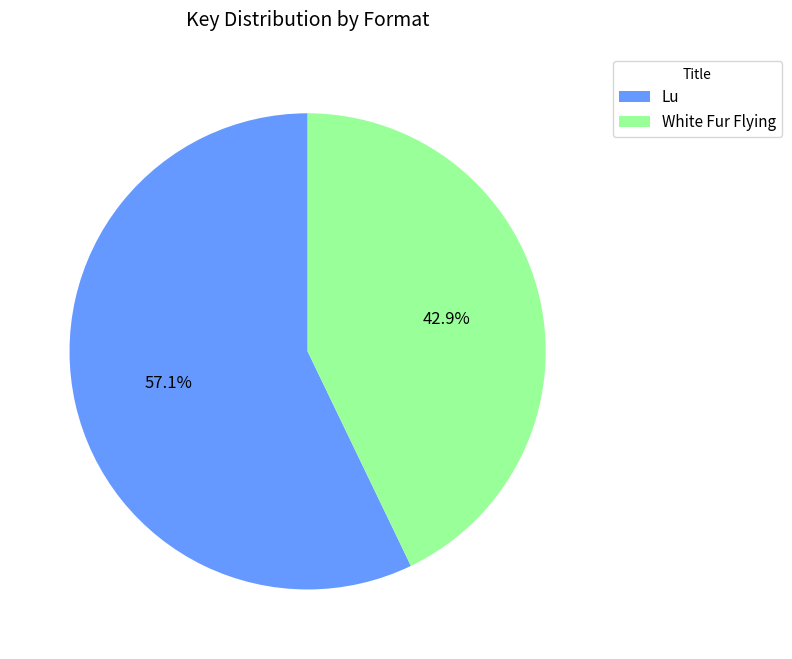

Which has a higher value, Lu or White Fur Flying?

Lu